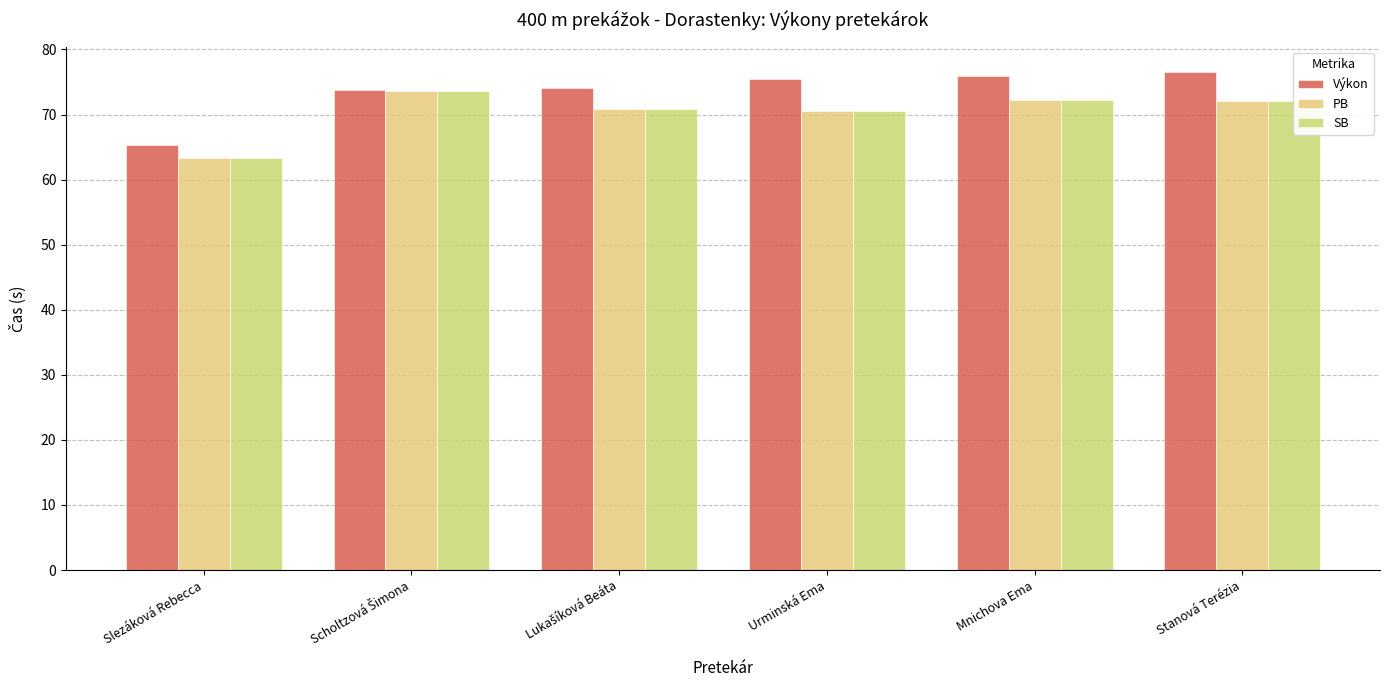

How many bars are there in total?

18